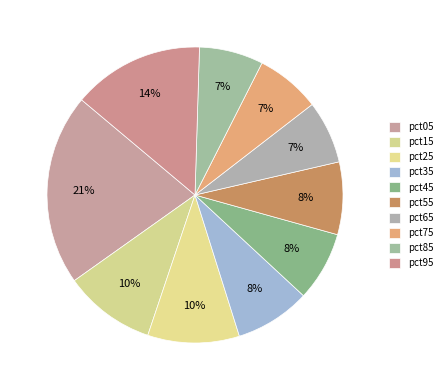

Count the number of slices in the pie.

10